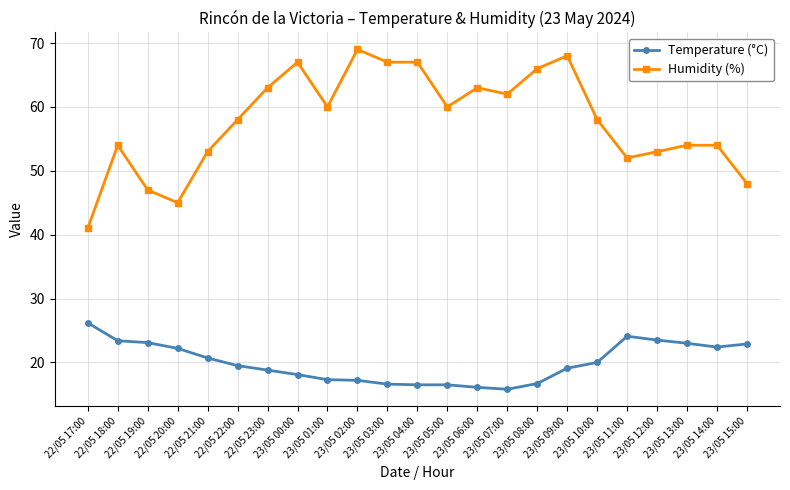

Rank the series by their average value, from lowest to highest.

Temperature (°C), Humidity (%)